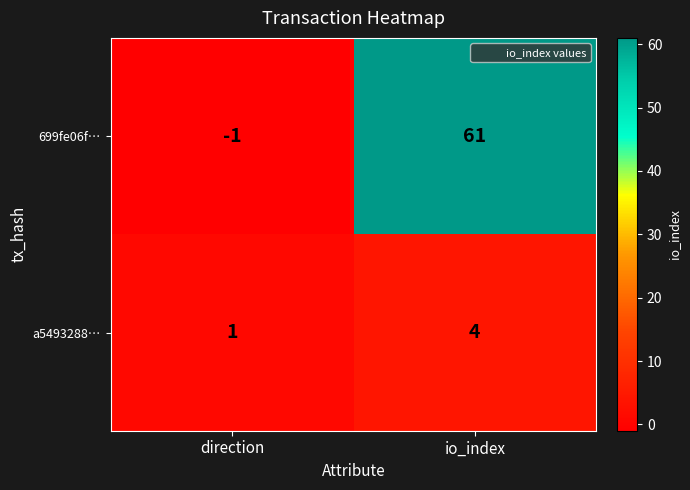

How many distinct data groups are displayed?

2